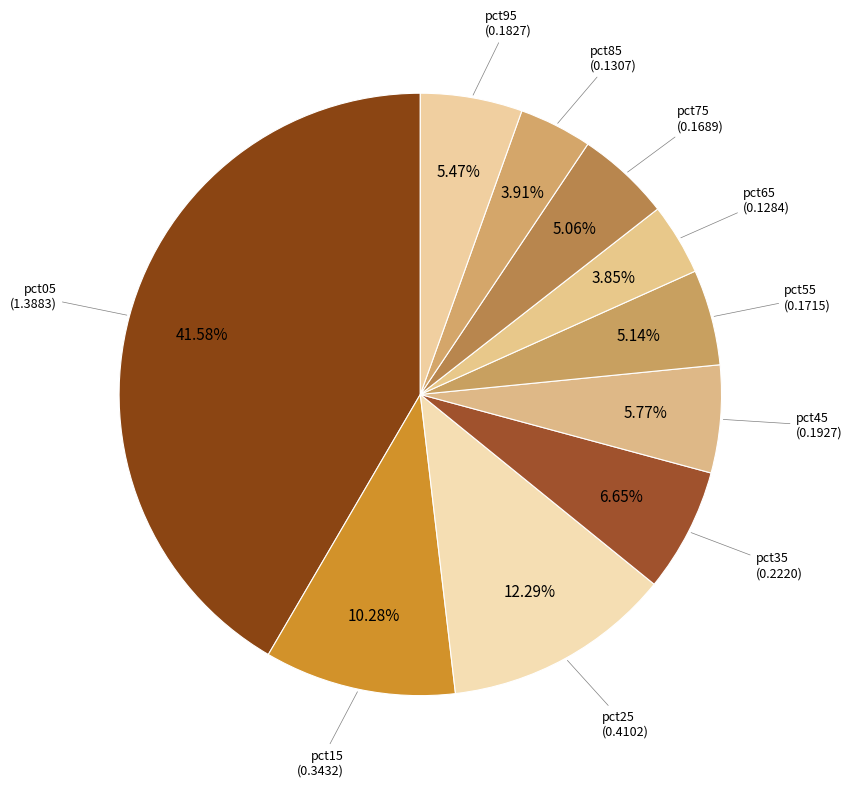

Which category has the smallest portion of the pie?

pct65